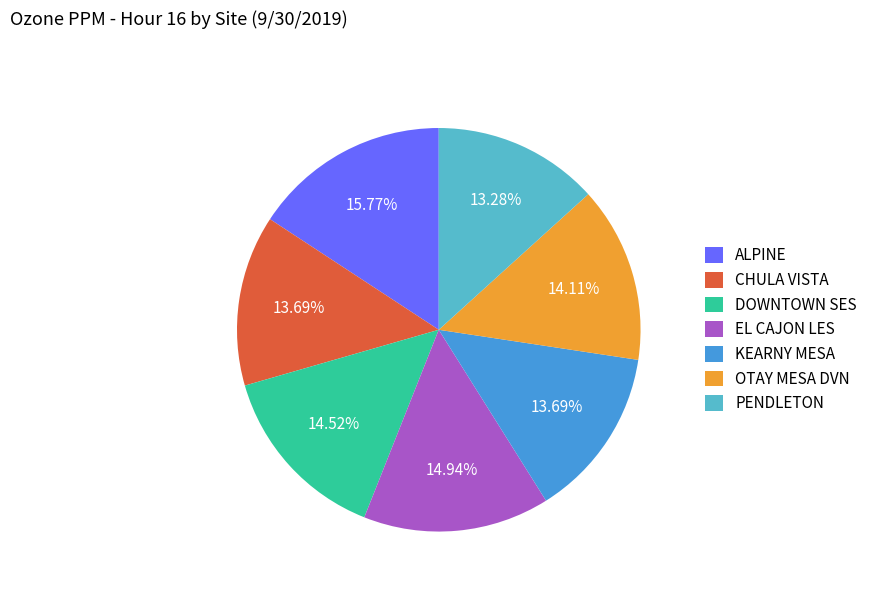

Count the number of slices in the pie.

7